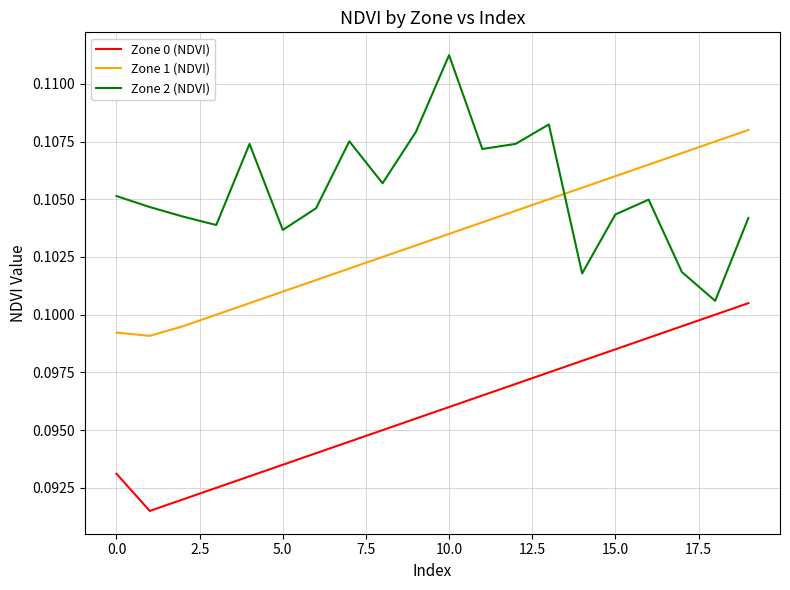

List the series in order of their peak value, lowest first.

Zone 0 (NDVI), Zone 1 (NDVI), Zone 2 (NDVI)